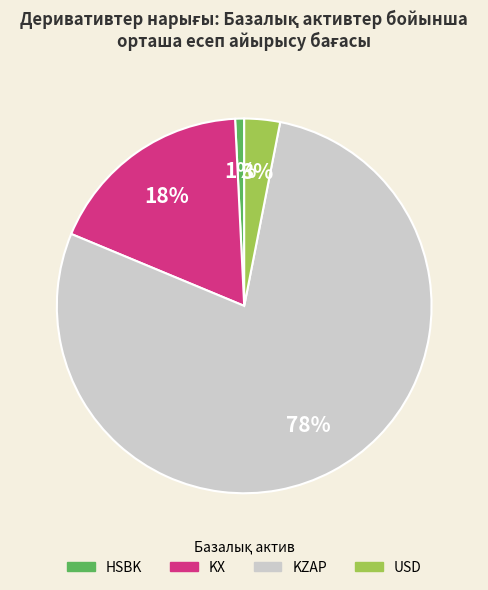

Does KX represent more than half of the total?

No